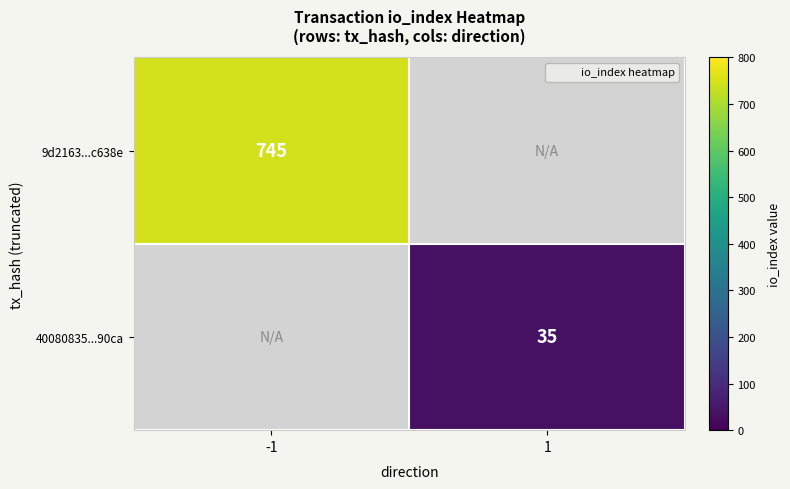

How many values in 9d2163...c638e are above zero?

1